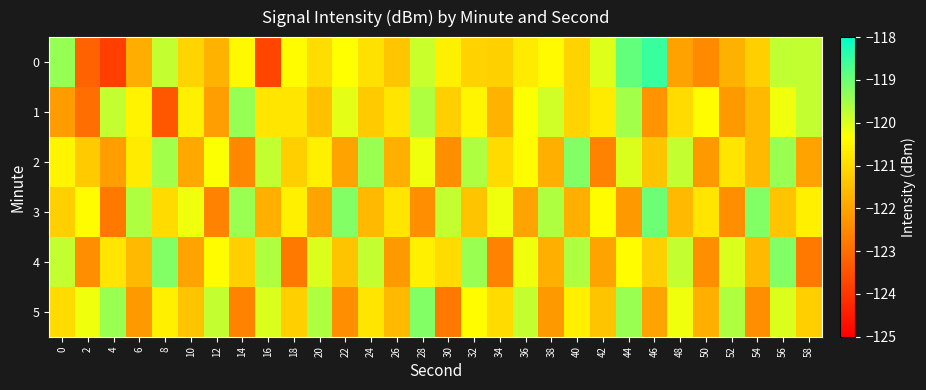

Between 26 and 48, which series saw the biggest shift?

4